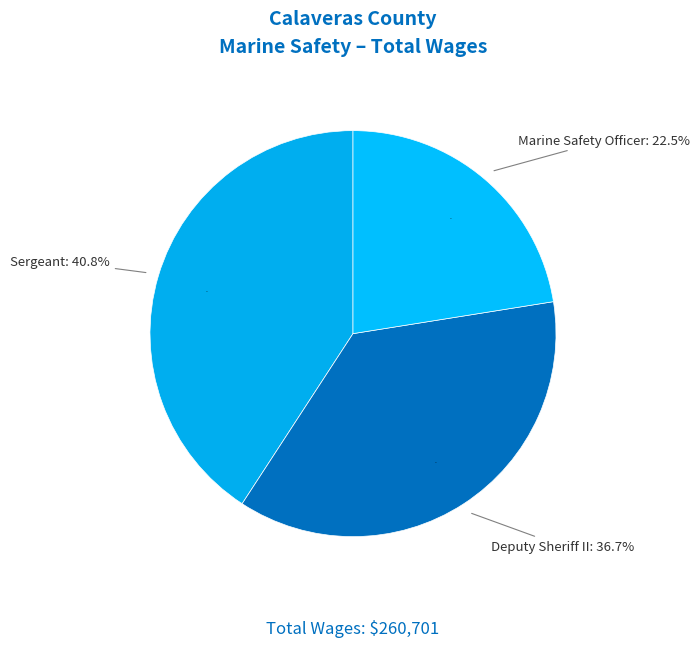

Rank the categories by value from lowest to highest.

Marine Safety Officer, Deputy Sheriff II, Sergeant